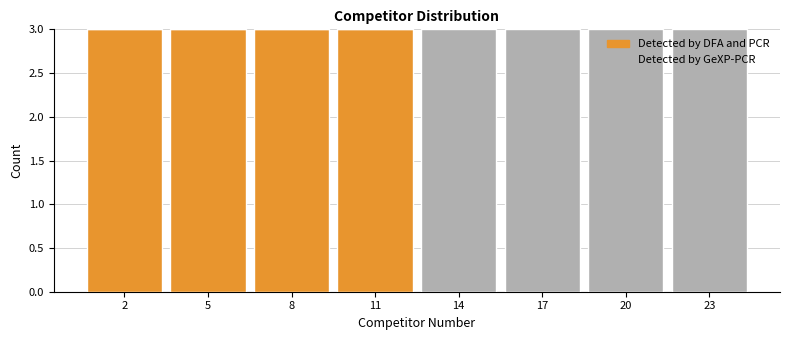

Reading left to right, transcribe the values for Detected by DFA and PCR.

2=3	5=3	8=3	11=3	14=0	17=0	20=0	23=0